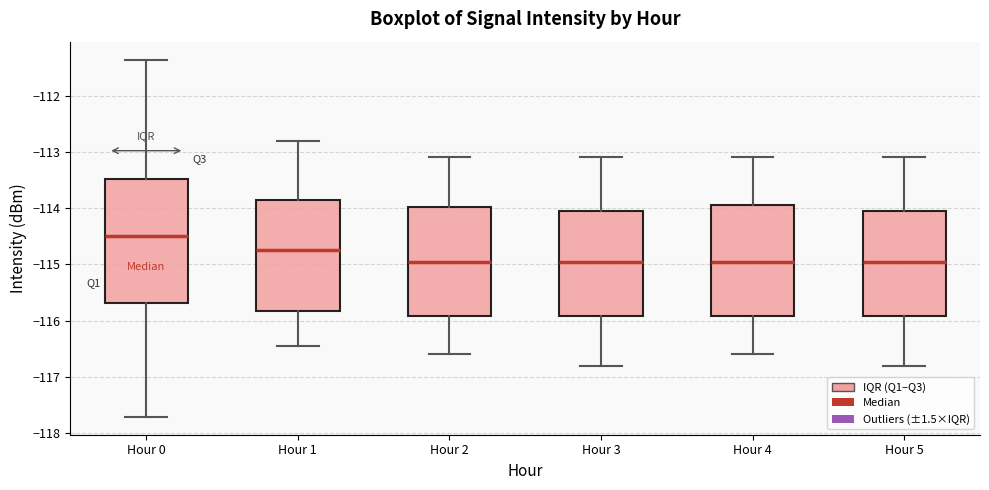

Reading left to right, read every box against the y-axis: the position of its median line, the range the box covers, and the ends of its whiskers. The values are not printed on the chart, so give them approximately, as read against the axis.

Hour 0: median -114.5, box -115.7 to -113.5, whiskers -117.7 to -111.4
Hour 1: median -114.7, box -115.8 to -113.9, whiskers -116.4 to -112.8
Hour 2: median -114.9, box -115.9 to -114.0, whiskers -116.6 to -113.1
Hour 3: median -114.9, box -115.9 to -114.0, whiskers -116.8 to -113.1
Hour 4: median -114.9, box -115.9 to -113.9, whiskers -116.6 to -113.1
Hour 5: median -114.9, box -115.9 to -114.0, whiskers -116.8 to -113.1